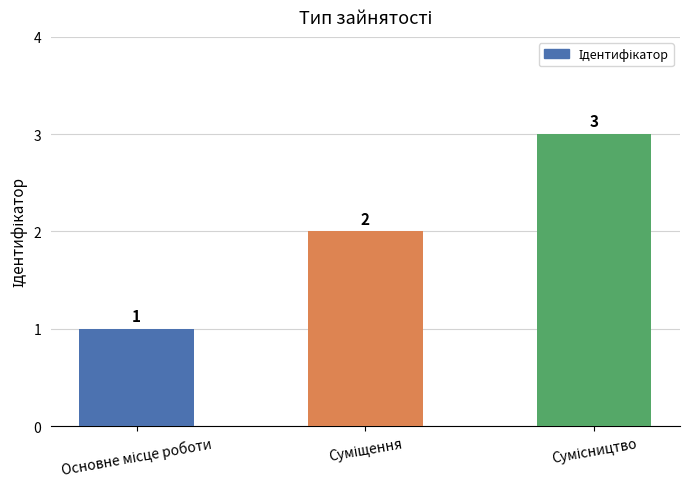

What is the average value?

2